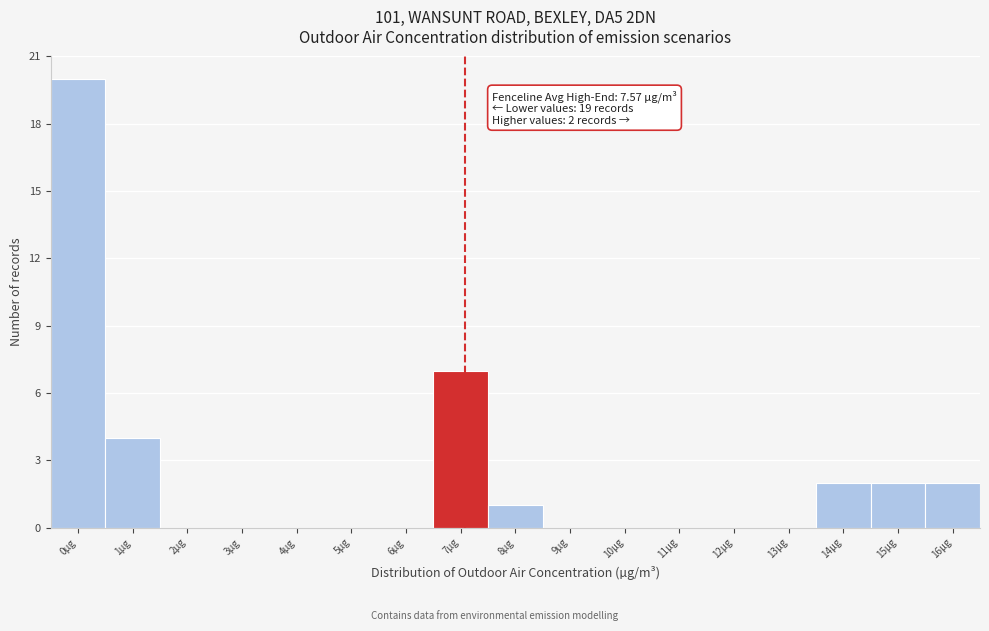

Reading left to right, extract all data points from this chart.

0µg=20	1µg=4	2µg=0	3µg=0	4µg=0	5µg=0	6µg=0	7µg=7	8µg=1	9µg=0	10µg=0	11µg=0	12µg=0	13µg=0	14µg=2	15µg=2	16µg=2